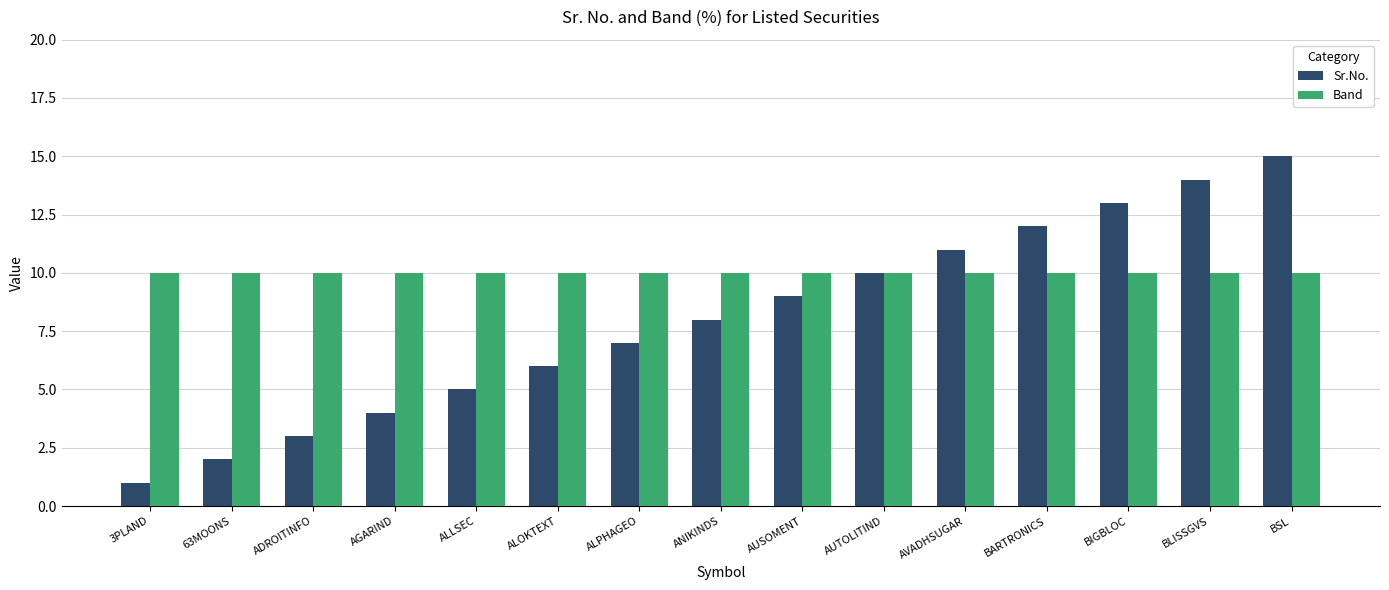

What is the difference between the highest and lowest values at 63MOONS?

8